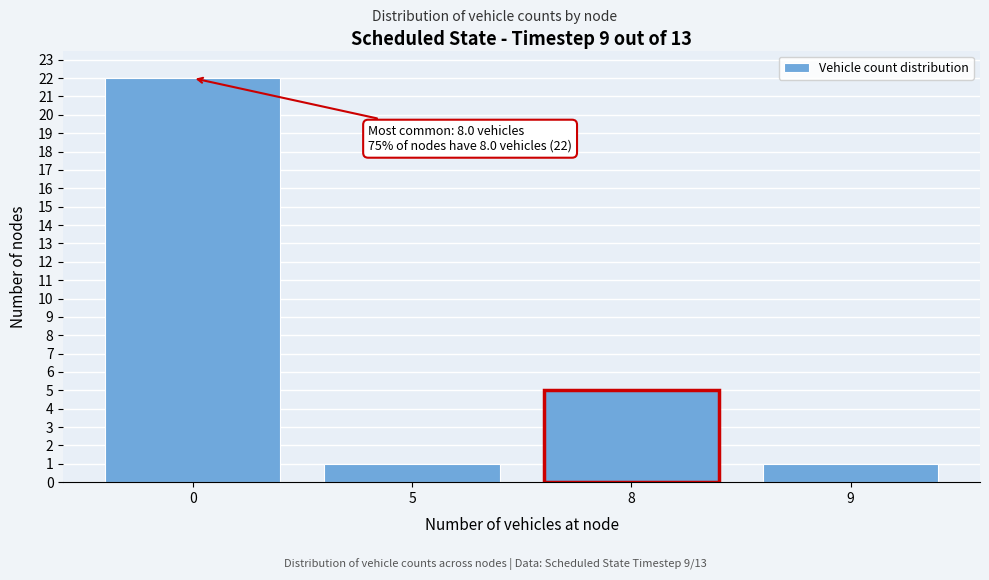

Reading right to left, transcribe all the data shown in this chart.

1	5	1	22